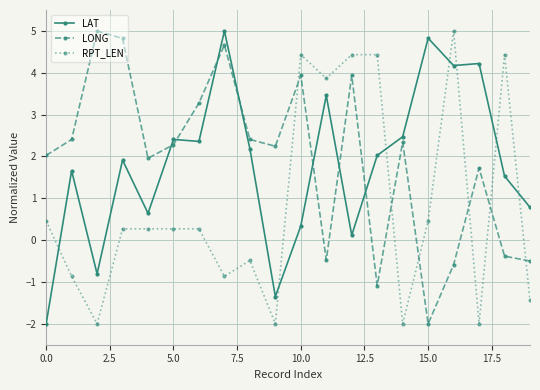

What is the difference between the maximum and minimum values in the RPT_LEN series?

7.0